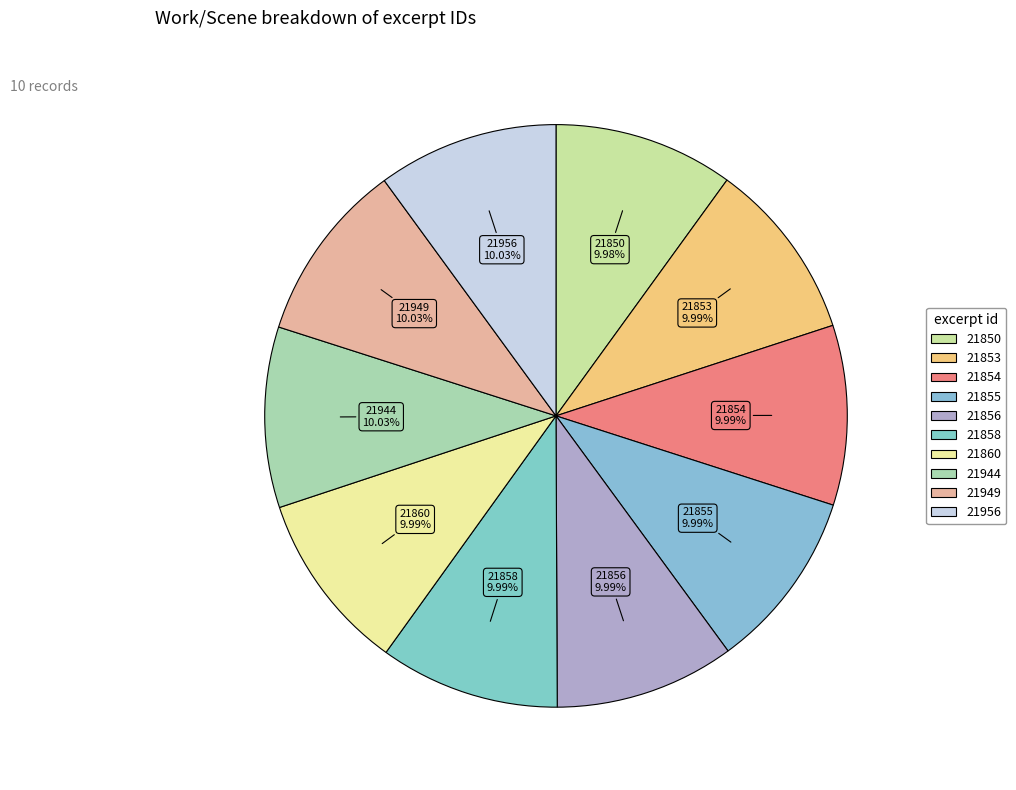

Count the number of slices in the pie.

10